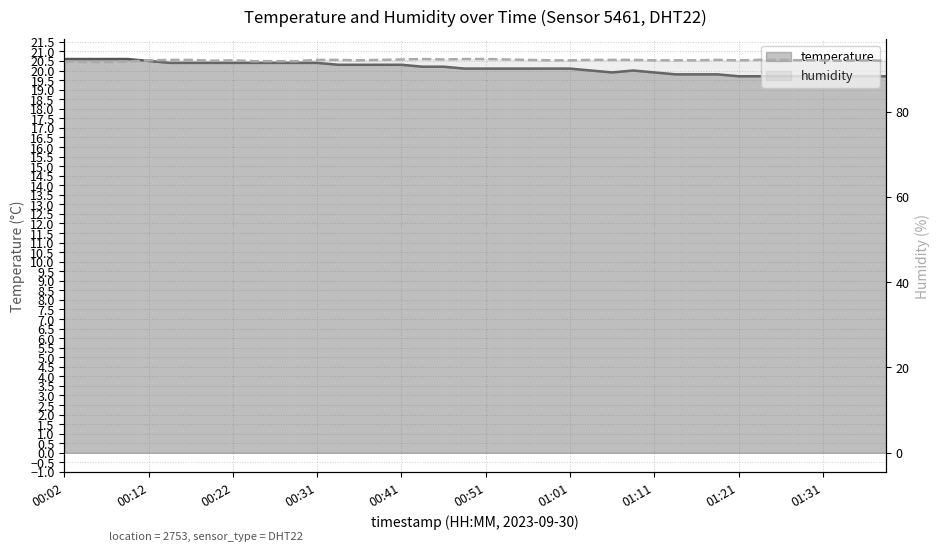

What is the greatest value displayed?

92.3